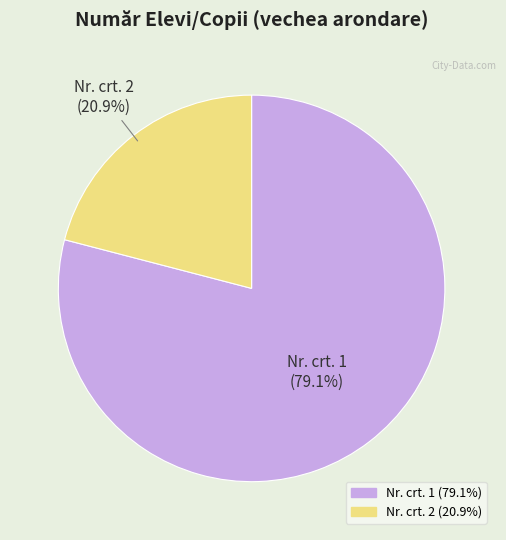

Is there any slice that represents more than half of the pie?

Yes